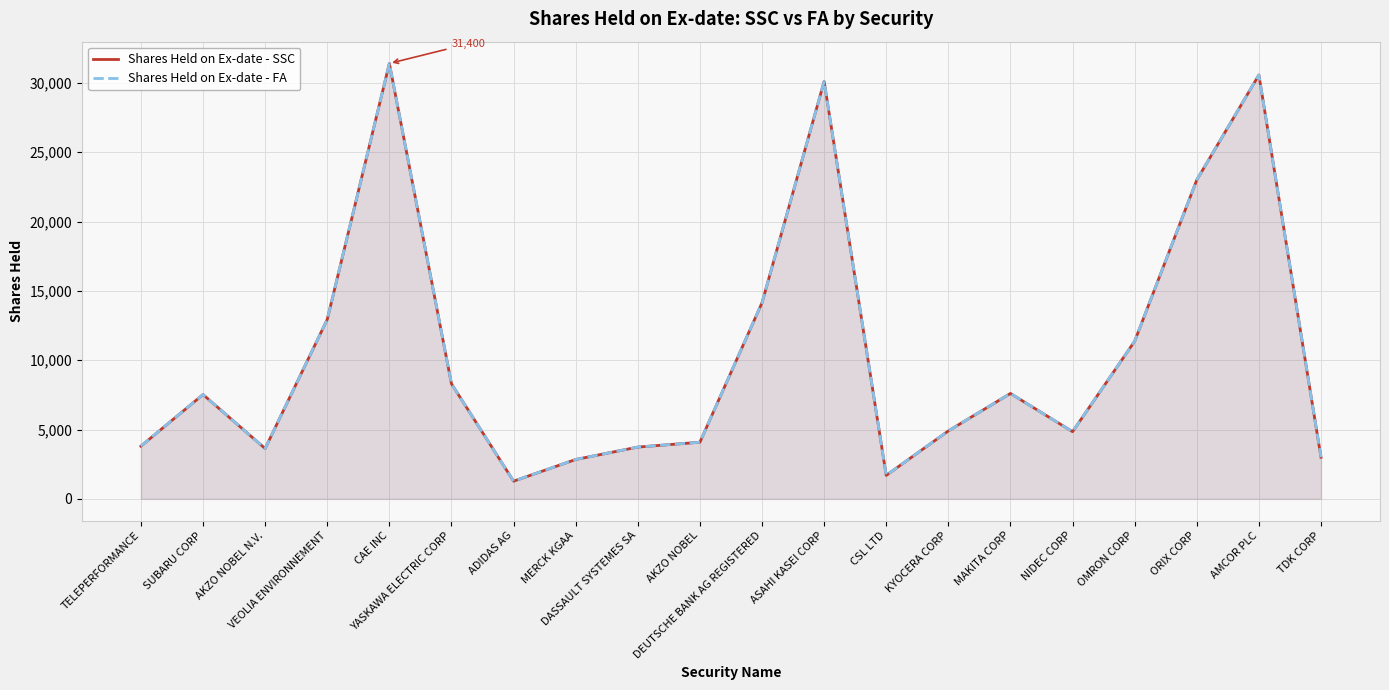

What is the sum of all Shares Held on Ex-date - SSC values?

210735